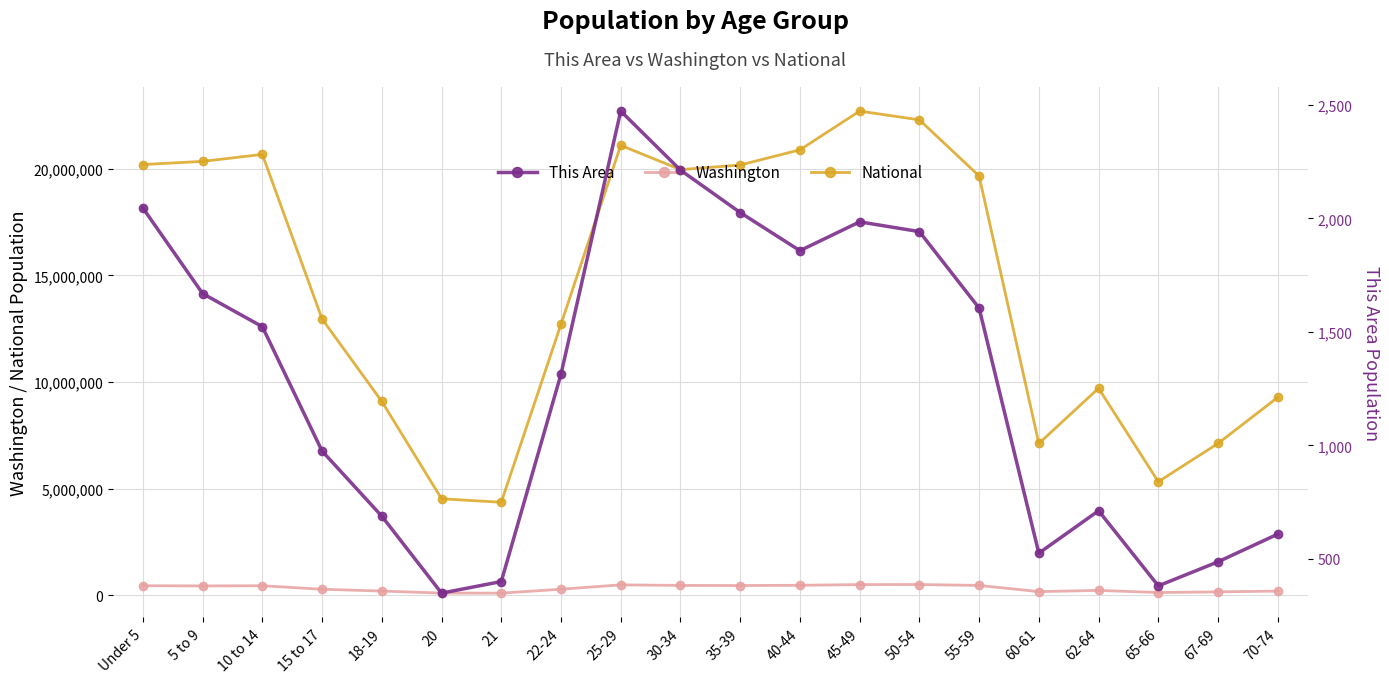

What is the label of the 13th point from the right?

22-24